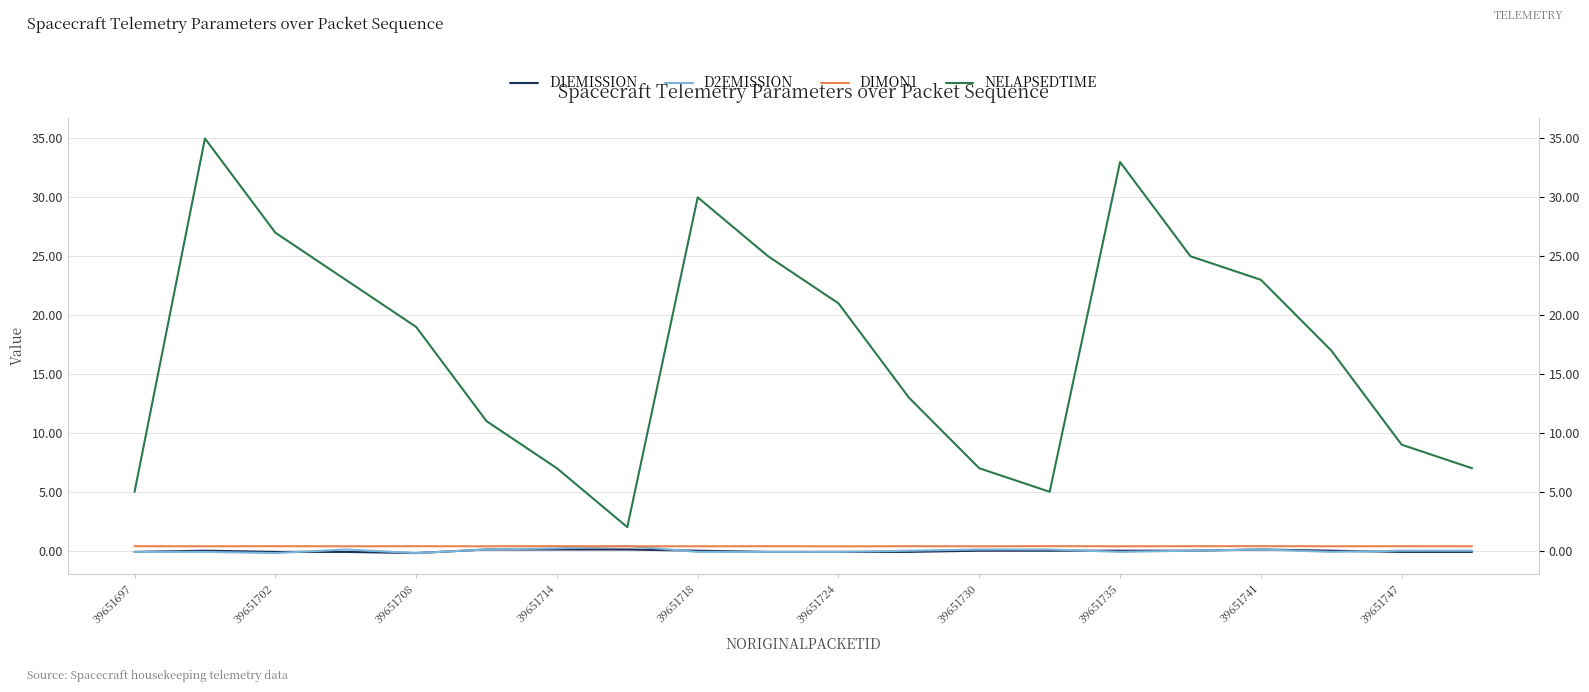

Reading left to right, what are all the values shown in this chart?

D1EMISSION: -0.1	0.0	-0.1	-0.1	-0.2	0.1	0.1	0.1	0.0	-0.1	-0.1	-0.1	0.0	0.0	0.0	0.0	0.1	0.0	-0.1	-0.1
D2EMISSION: -0.1	-0.1	-0.2	0.1	-0.2	0.1	0.2	0.4	-0.1	-0.1	-0.1	0.0	0.1	0.1	-0.1	0.0	0.1	-0.1	0.0	0.0
DIMON1: 0.4	0.4	0.4	0.4	0.4	0.4	0.4	0.4	0.4	0.4	0.4	0.4	0.4	0.4	0.4	0.4	0.4	0.4	0.4	0.4
NELAPSEDTIME: 5.0	35.0	27.0	23.0	19.0	11.0	7.0	2.0	30.0	25.0	21.0	13.0	7.0	5.0	33.0	25.0	23.0	17.0	9.0	7.0